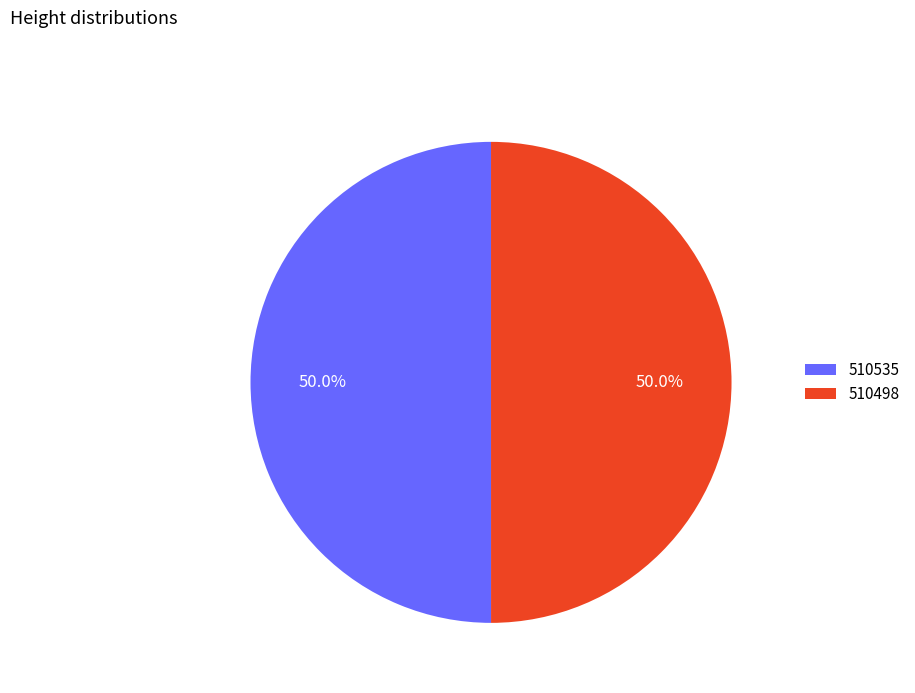

Is the sum of 510498 and 510535 greater than half?

Yes